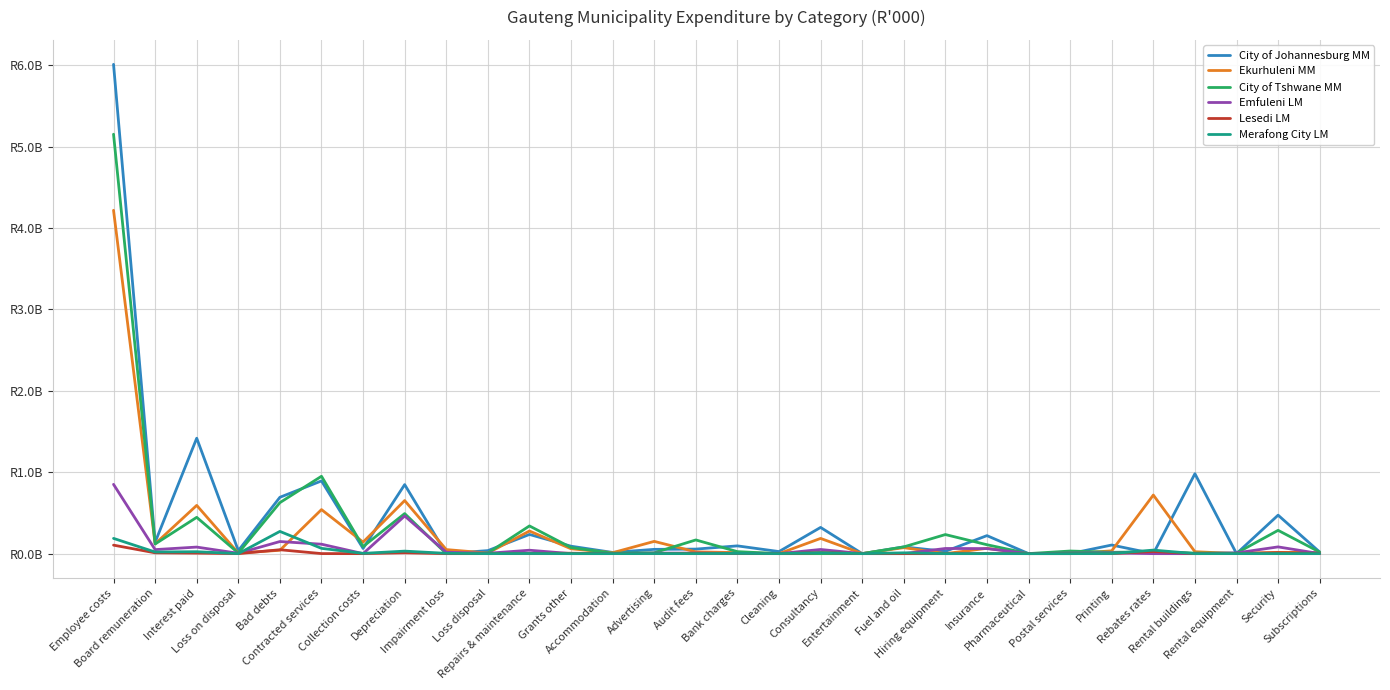

True or false: Lesedi LM has a value of 0.0 at Advertising.

True